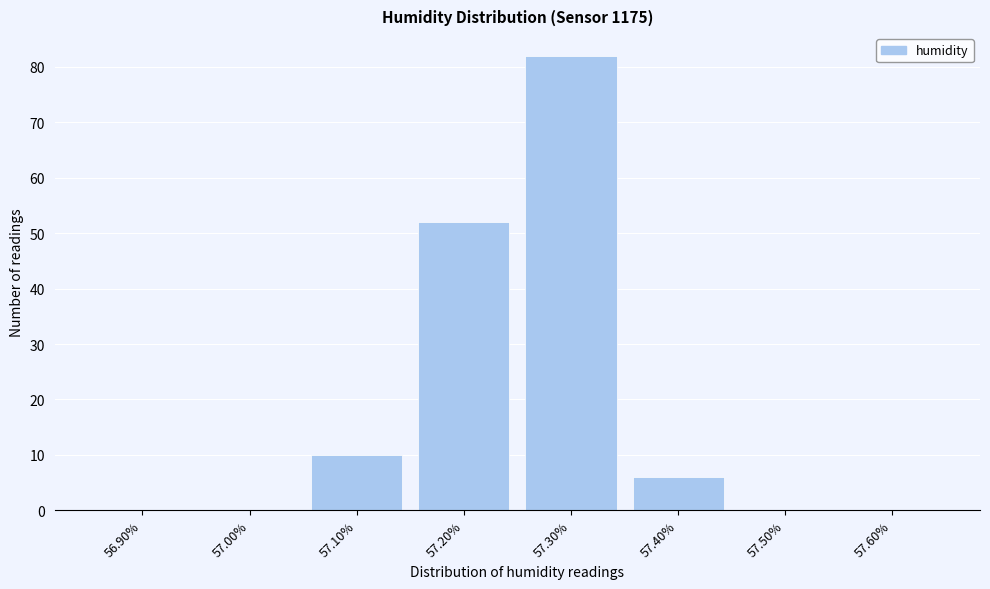

Reading left to right, list all the values displayed in this chart.

56.90%=0	57.00%=0	57.10%=10	57.20%=52	57.30%=82	57.40%=6	57.50%=0	57.60%=0